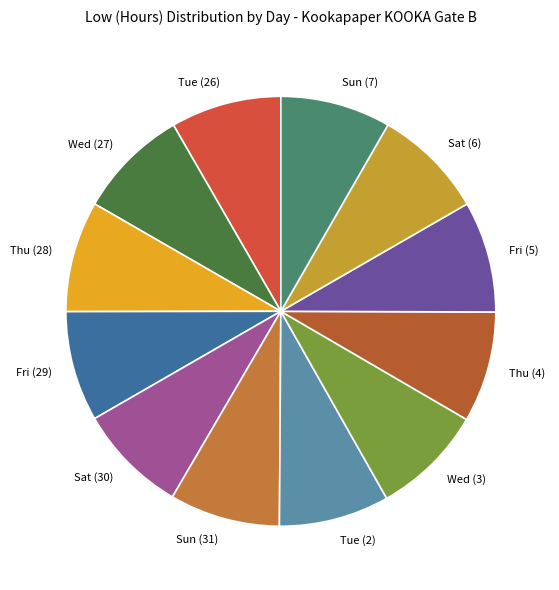

Is there any slice that represents more than half of the pie?

No